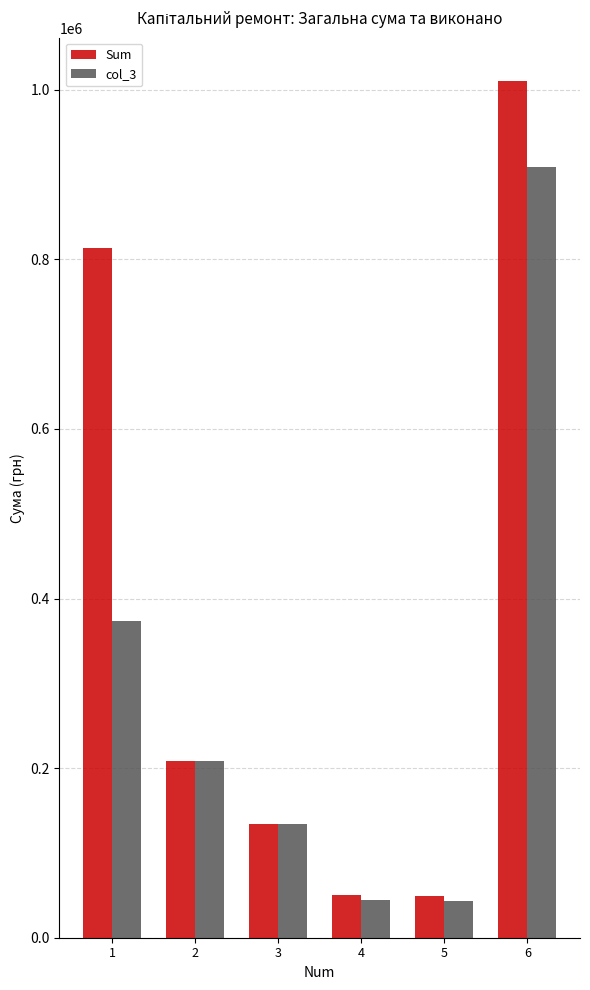

What is the minimum value shown in the chart?

43468